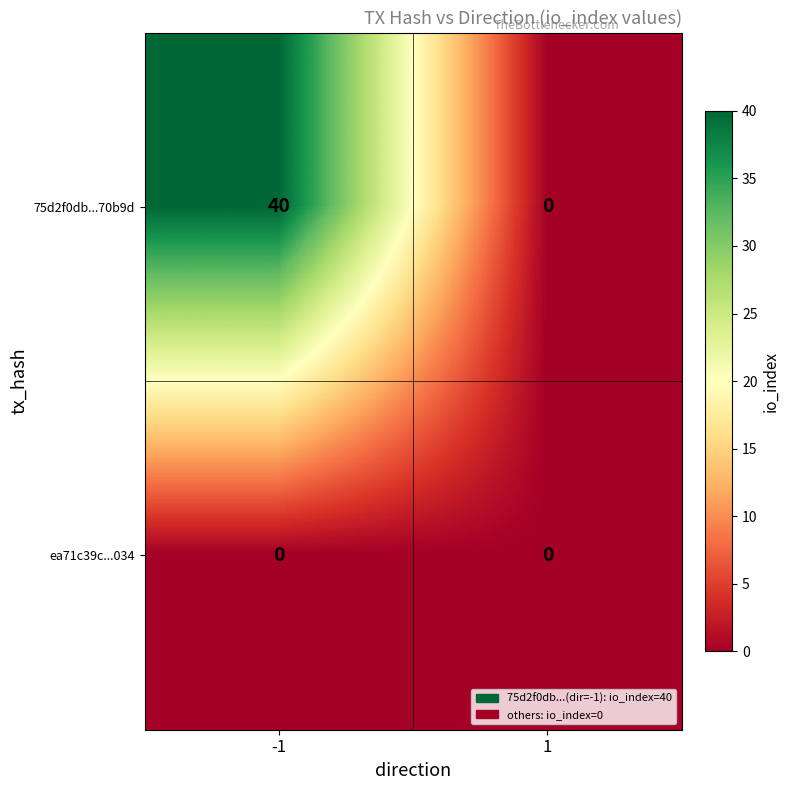

List the series in order of their overall mean, lowest first.

ea71c39c...034, 75d2f0db...70b9d